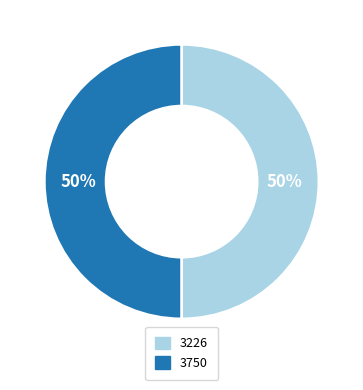

Approximately how many times larger is the value at 3226 compared to 3750?

1.0